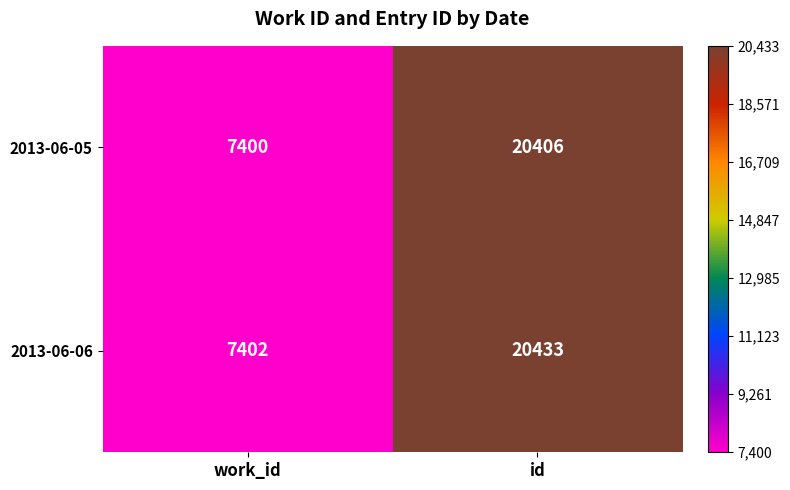

Reading left to right, transcribe all the data shown in this chart.

2013-06-05: work_id=7400	id=20406
2013-06-06: work_id=7402	id=20433